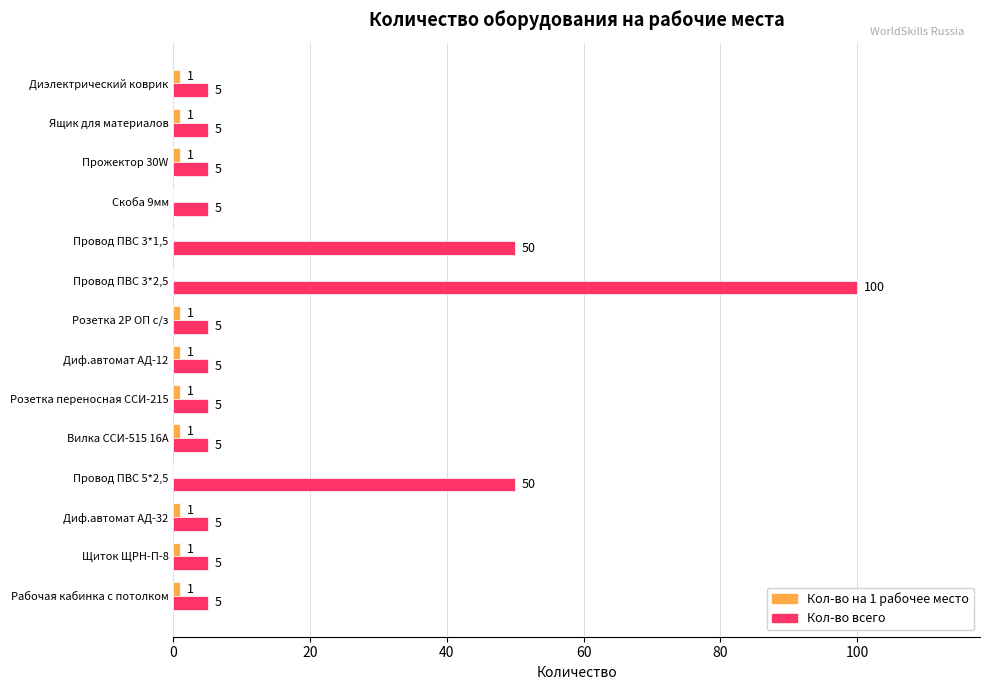

Which series has the largest total across all categories?

Кол-во всего